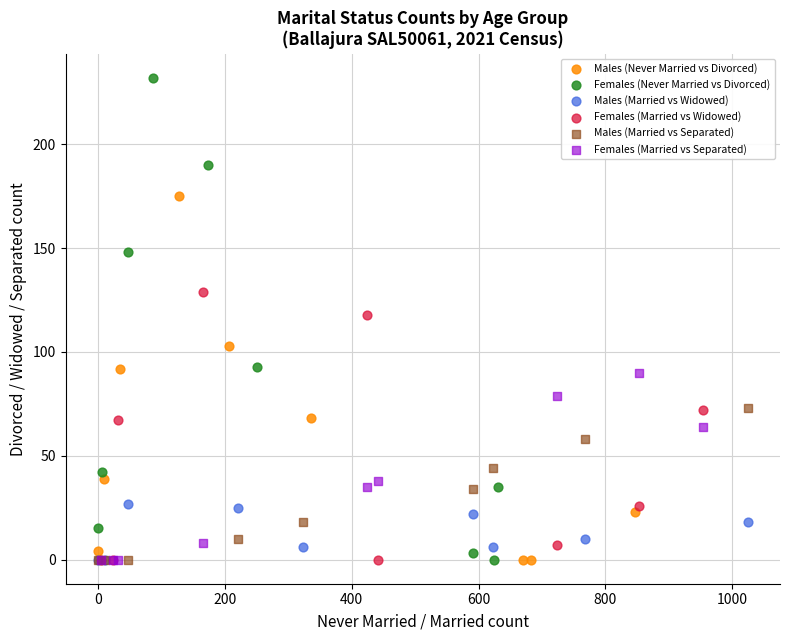

Which series contains the highest Y value?

Females (Never Married vs Divorced)